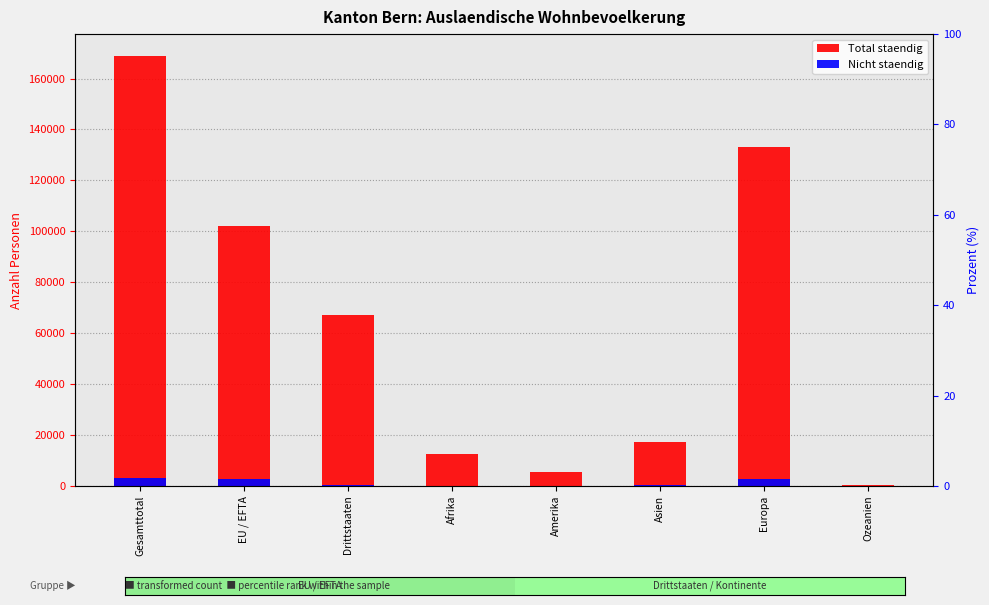

What position from the right is Gesamttotal?

8